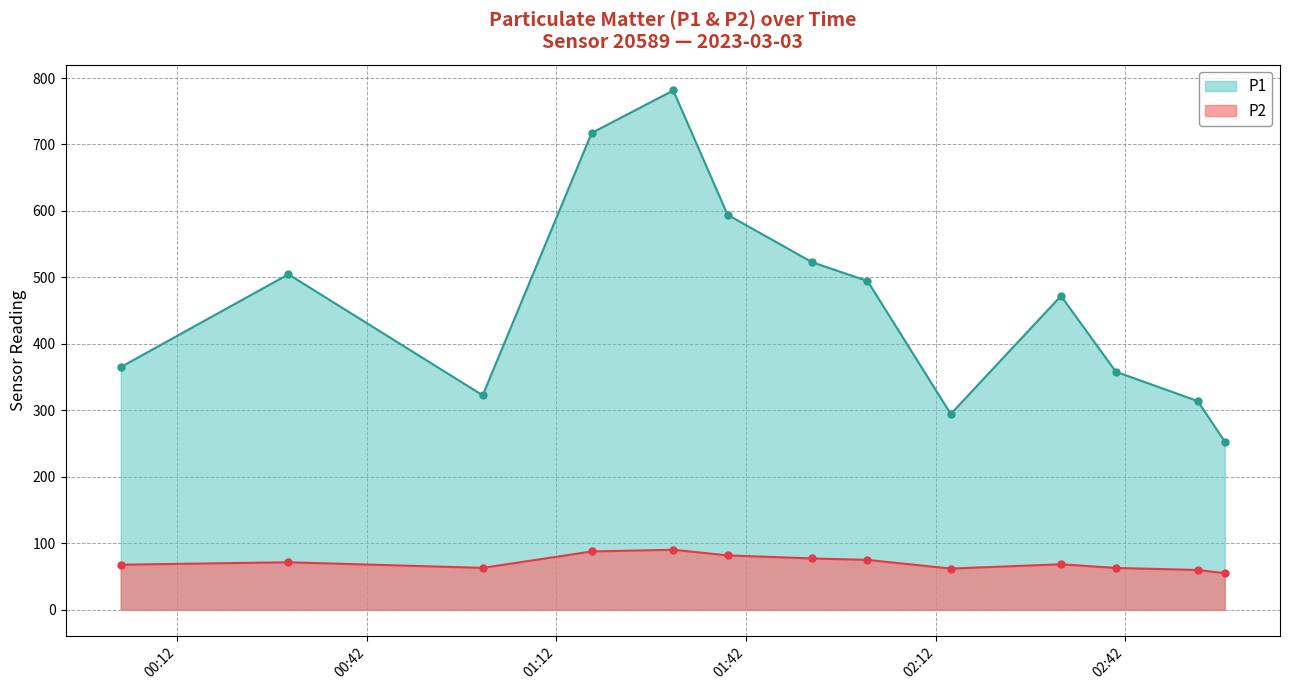

What is the difference between the second highest and minimum values in the P1 series?

464.4